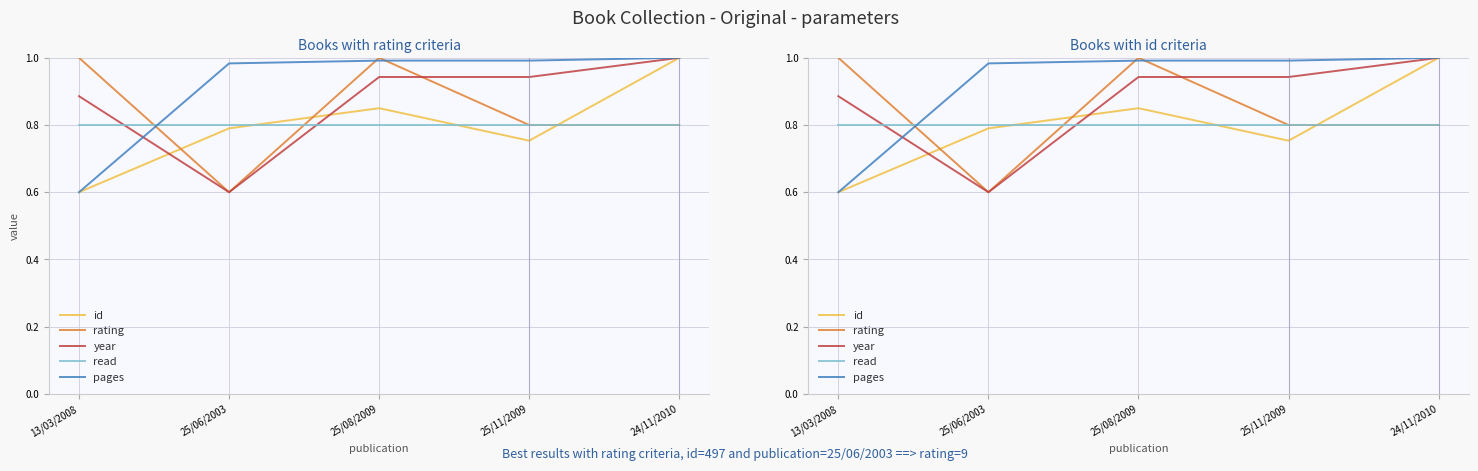

Count the id values in the range 0 to 1.

5